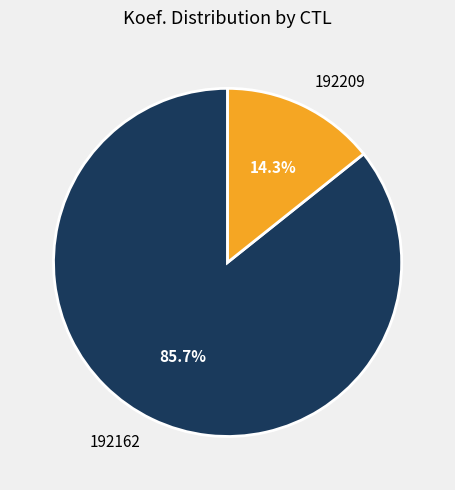

What percentage is the 192162 slice, to the nearest percent?

86%